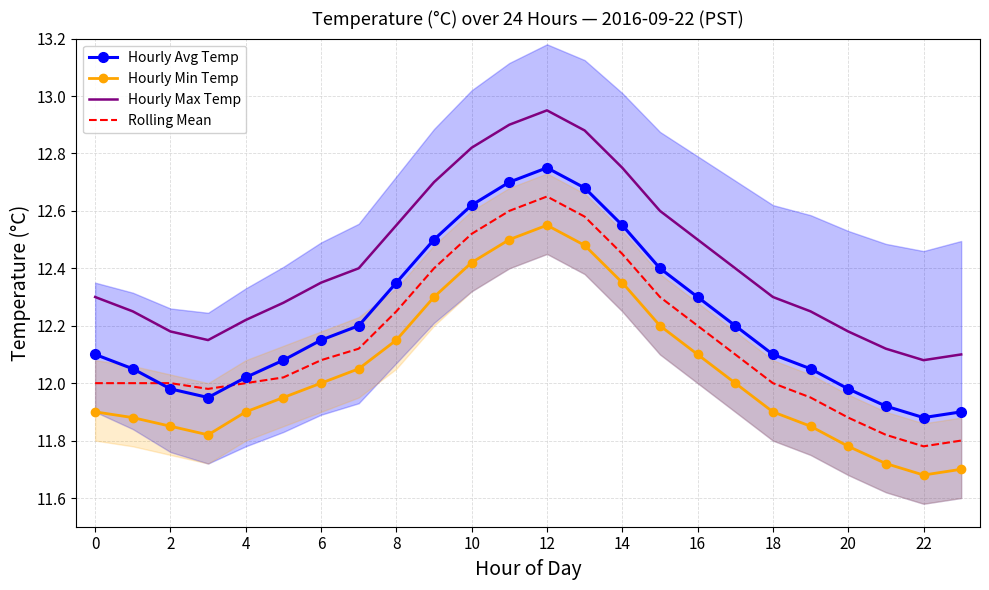

The value of Hourly Min Temp at 22 is 20.2. True or false?

False